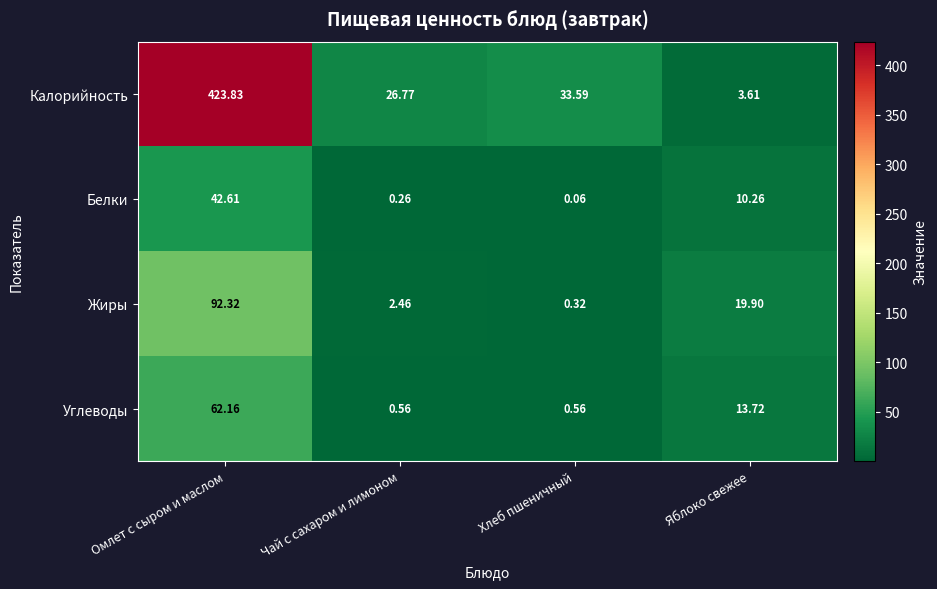

Between Хлеб пшеничный and Яблоко свежее, which series saw the biggest shift?

Калорийность